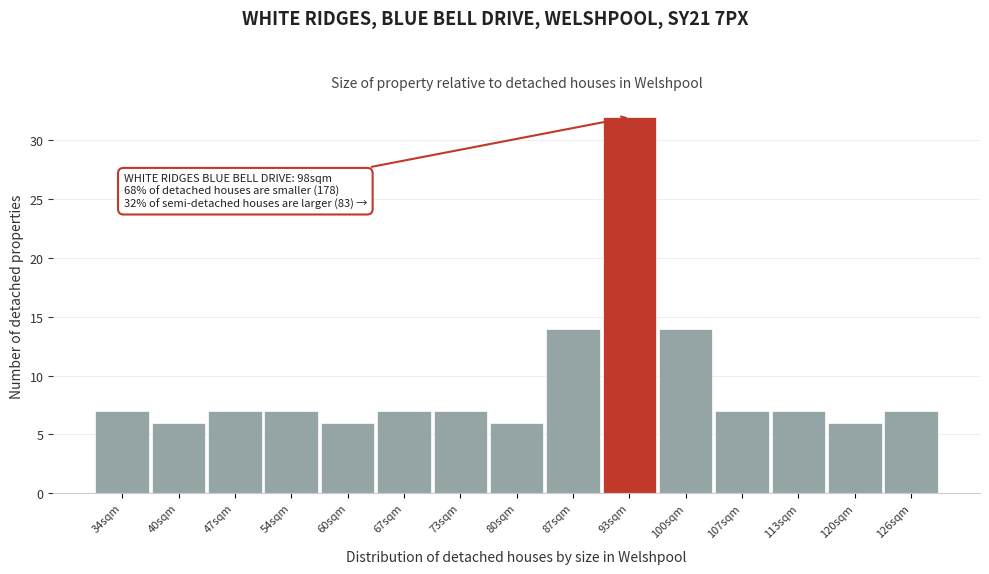

Reading right to left, list all the values displayed in this chart.

126sqm=7	120sqm=6	113sqm=7	107sqm=7	100sqm=14	93sqm=32	87sqm=14	80sqm=6	73sqm=7	67sqm=7	60sqm=6	54sqm=7	47sqm=7	40sqm=6	34sqm=7